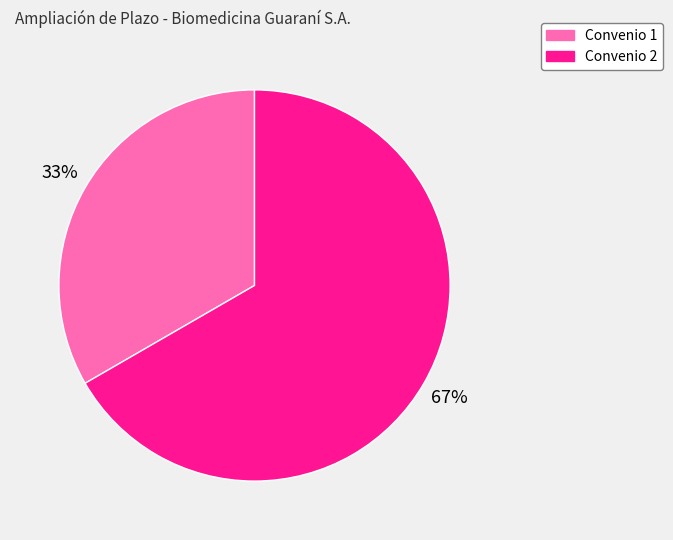

Rank the categories by value from highest to lowest.

Convenio 2, Convenio 1